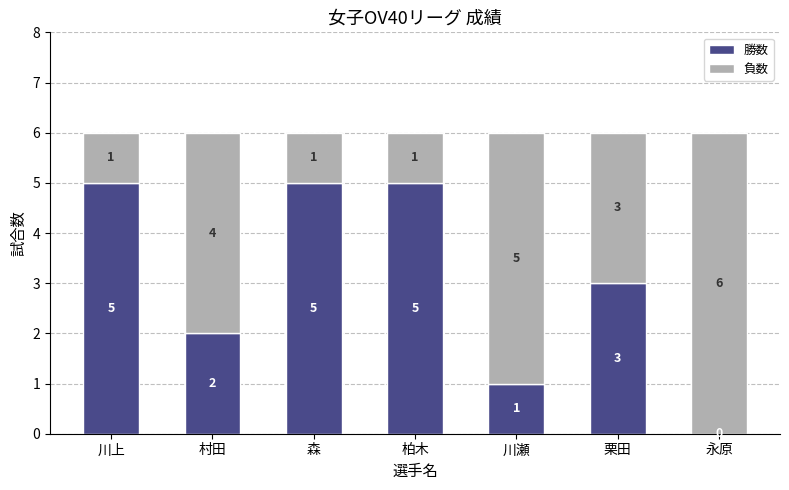

Reading left to right, list the values for the 勝数 series.

川上=5	村田=2	森=5	柏木=5	川瀬=1	栗田=3	永原=0